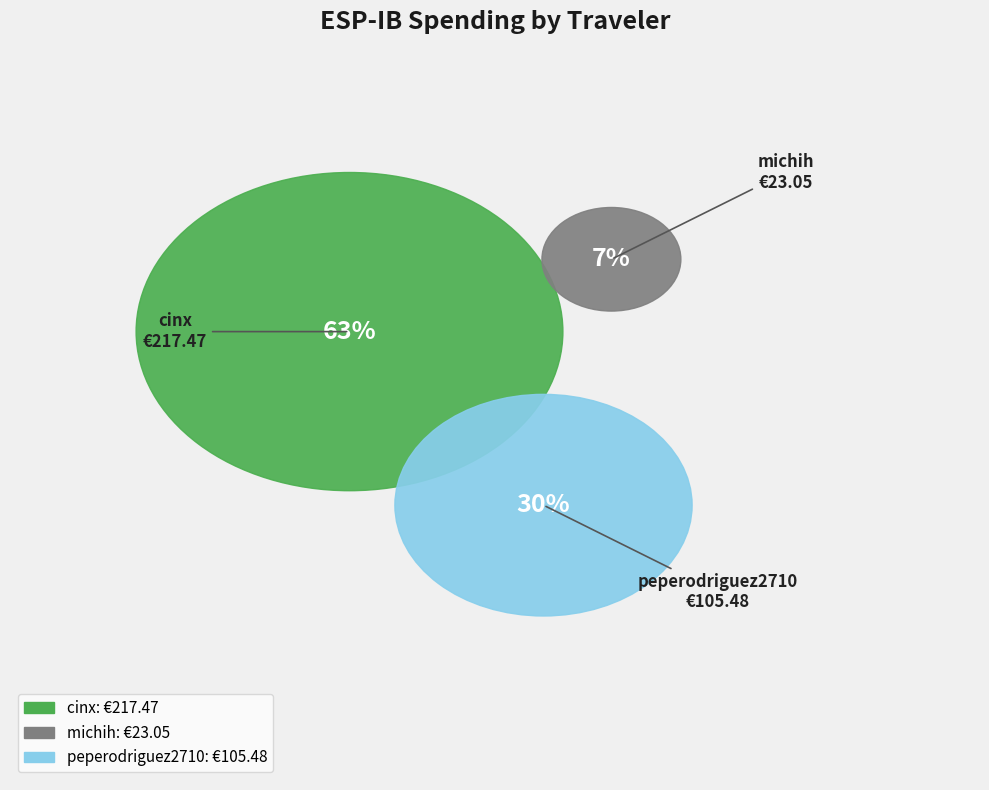

The cinx slice represents 72% of the pie. True or false?

False